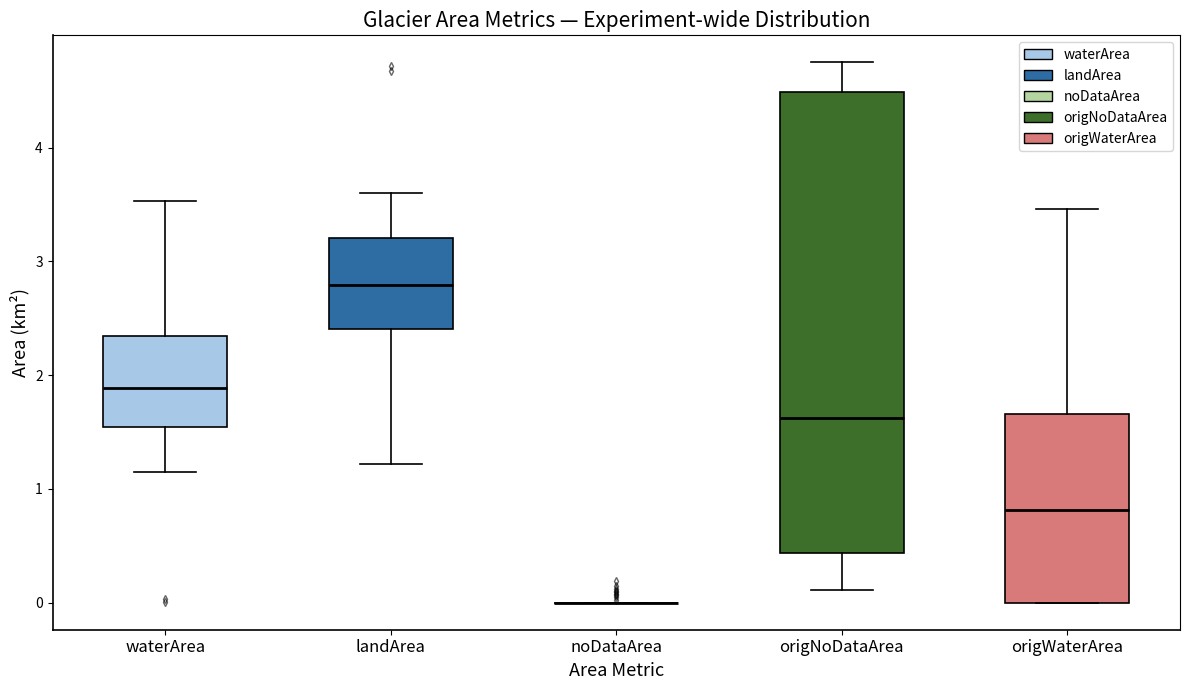

Which box is the tallest, from its lower edge to its upper edge?

origNoDataArea